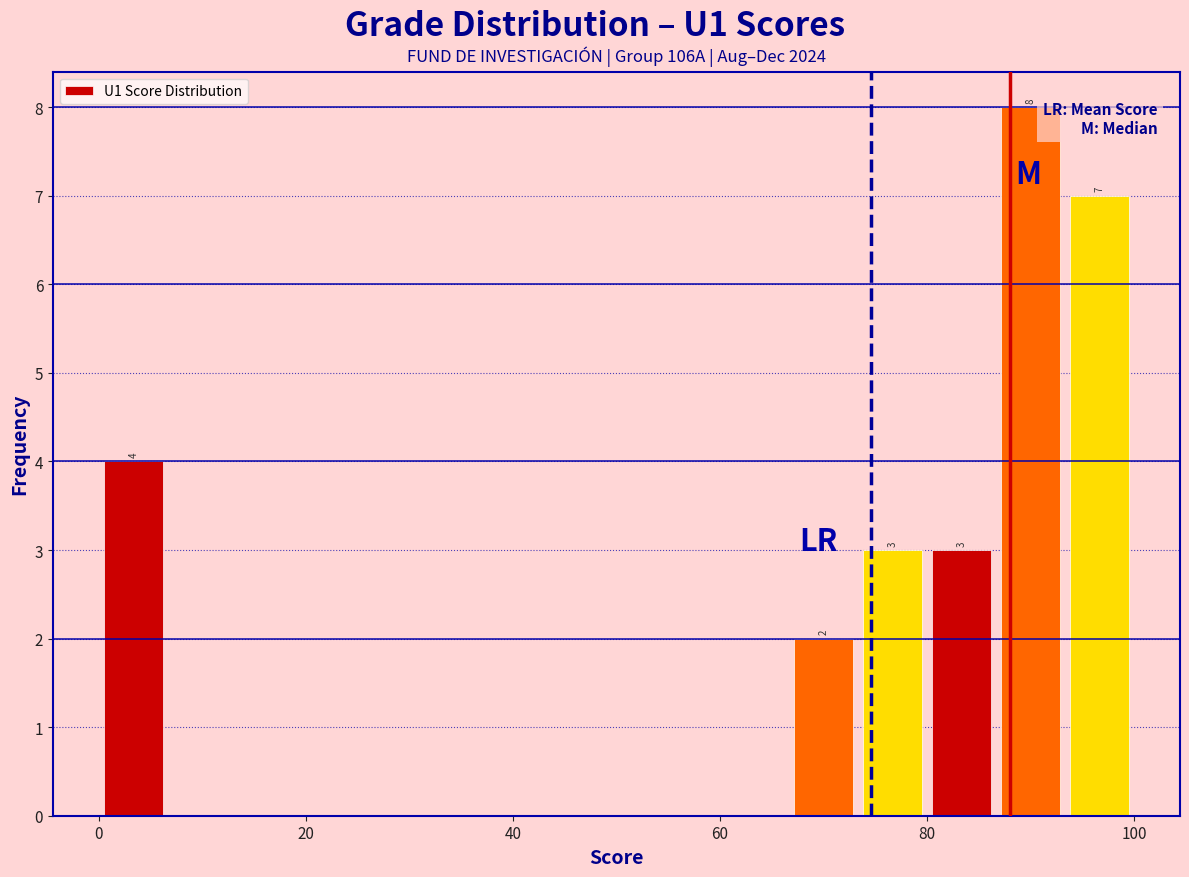

Around what value on the x-axis is the tallest bar? Give the approximate position of its centre, as read against the axis.

90